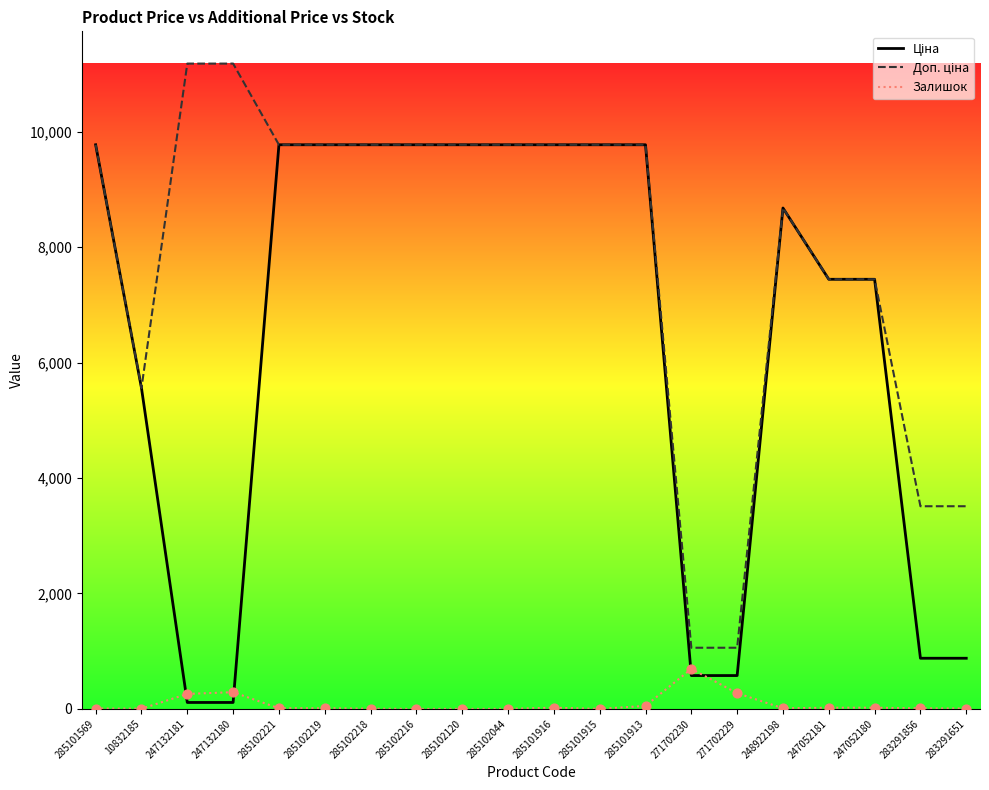

Which series reaches the maximum Y coordinate?

Доп. ціна